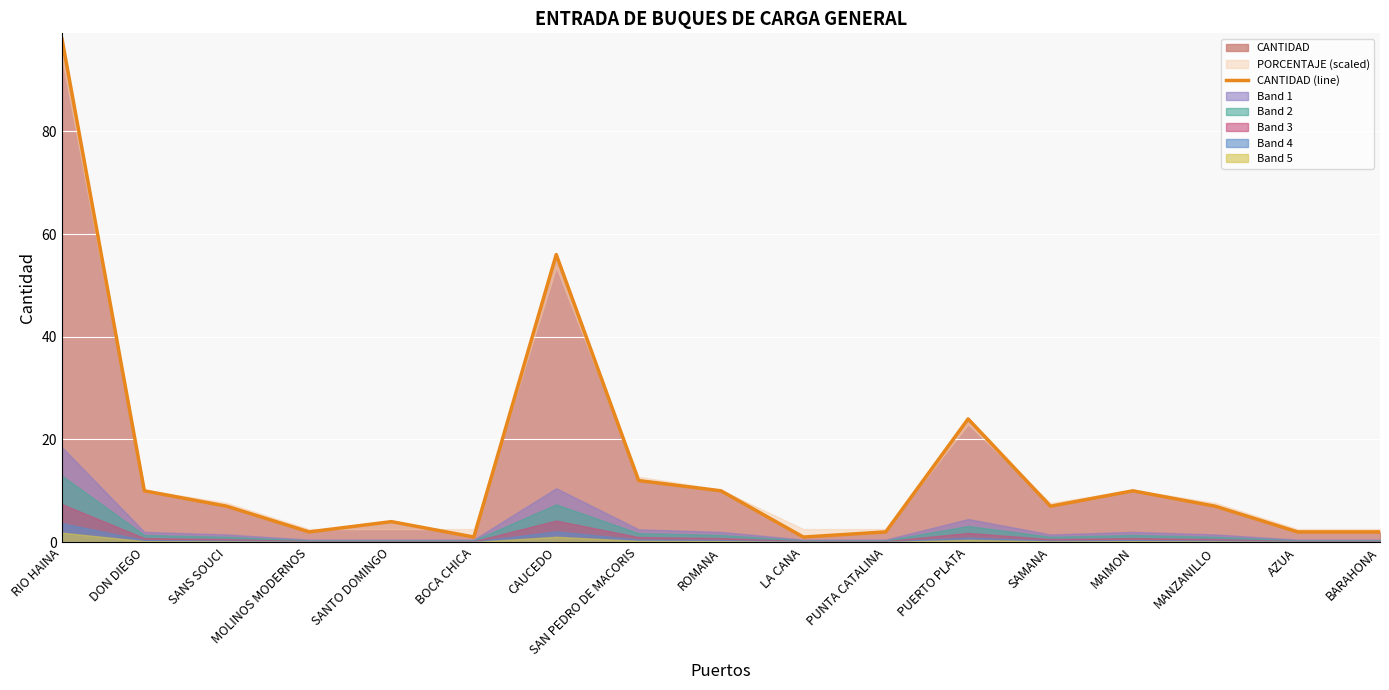

What is the approximate value at MANZANILLO?

7